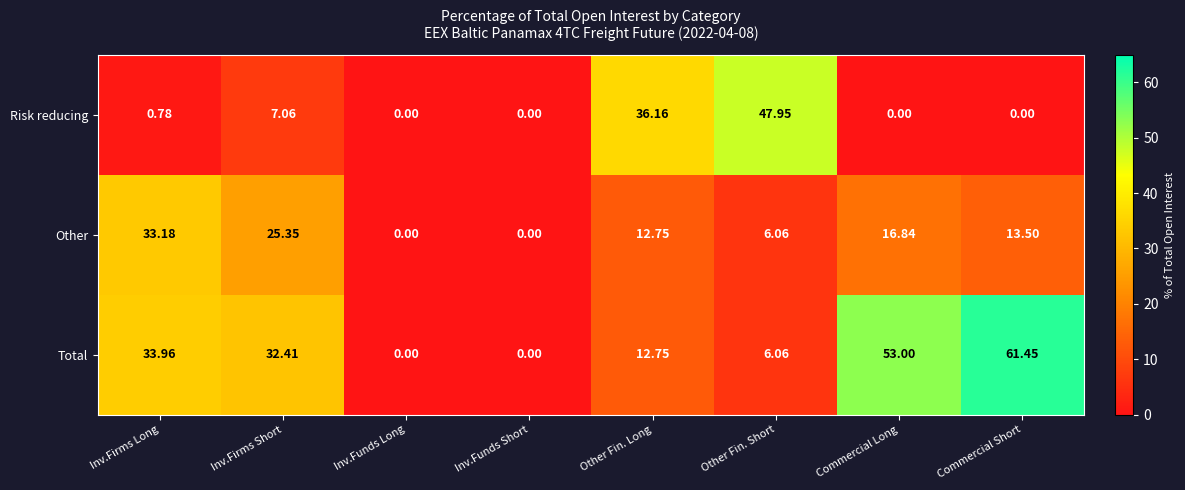

Which series has the largest total across all categories?

Total